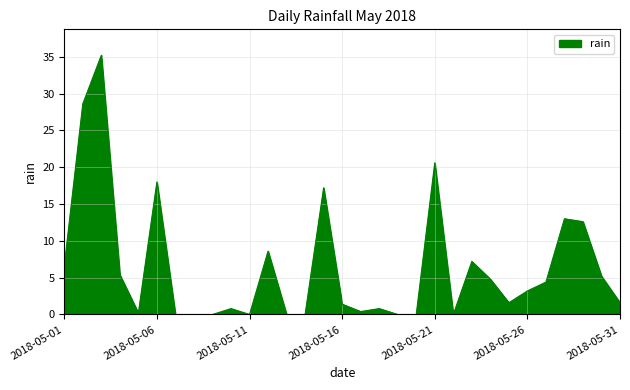

What is the maximum value shown in the chart?

35.2